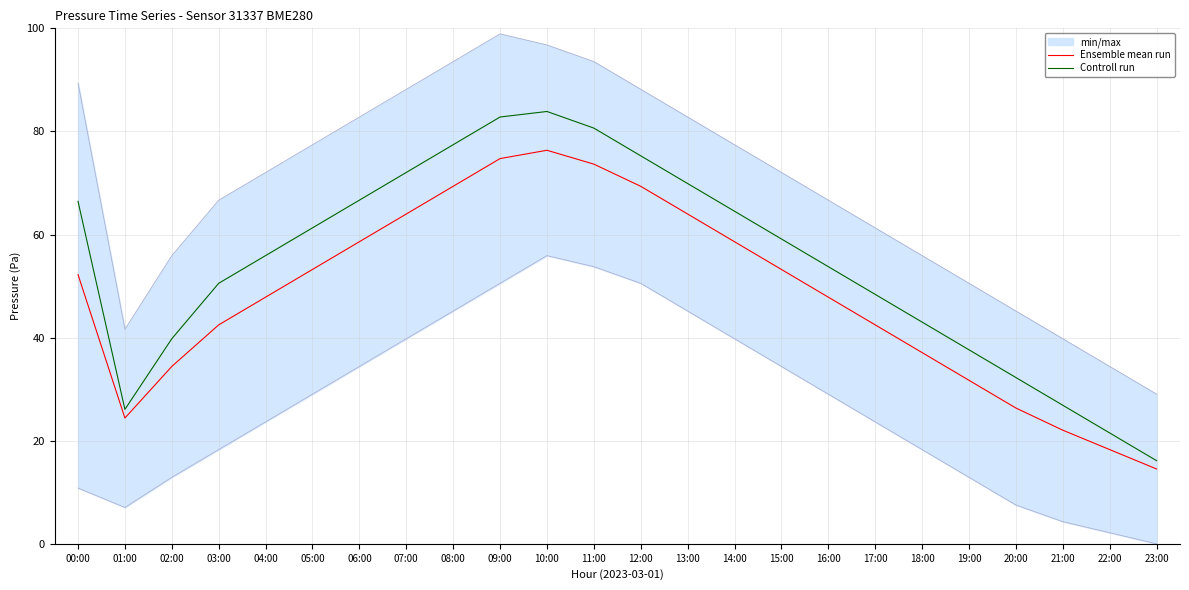

Reading right to left, list all the values displayed in this chart.

Ensemble mean run: 14.5	18.3	22.0	26.3	31.7	37.1	42.5	47.8	53.2	58.6	64.0	69.4	73.7	76.3	74.7	69.4	64.0	58.6	53.2	47.8	42.5	34.4	24.4	52.2
Controll run: 16.1	21.5	26.9	32.3	37.6	43.0	48.4	53.8	59.1	64.5	69.9	75.3	80.6	83.9	82.8	77.4	72.0	66.7	61.3	55.9	50.5	39.8	26.1	66.4